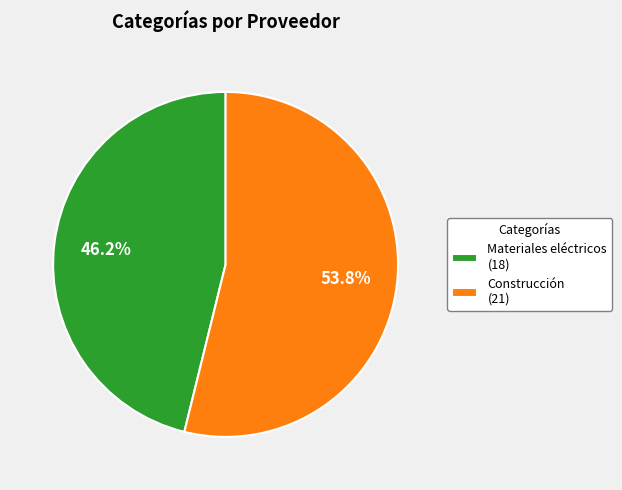

Count the number of slices in the pie.

2